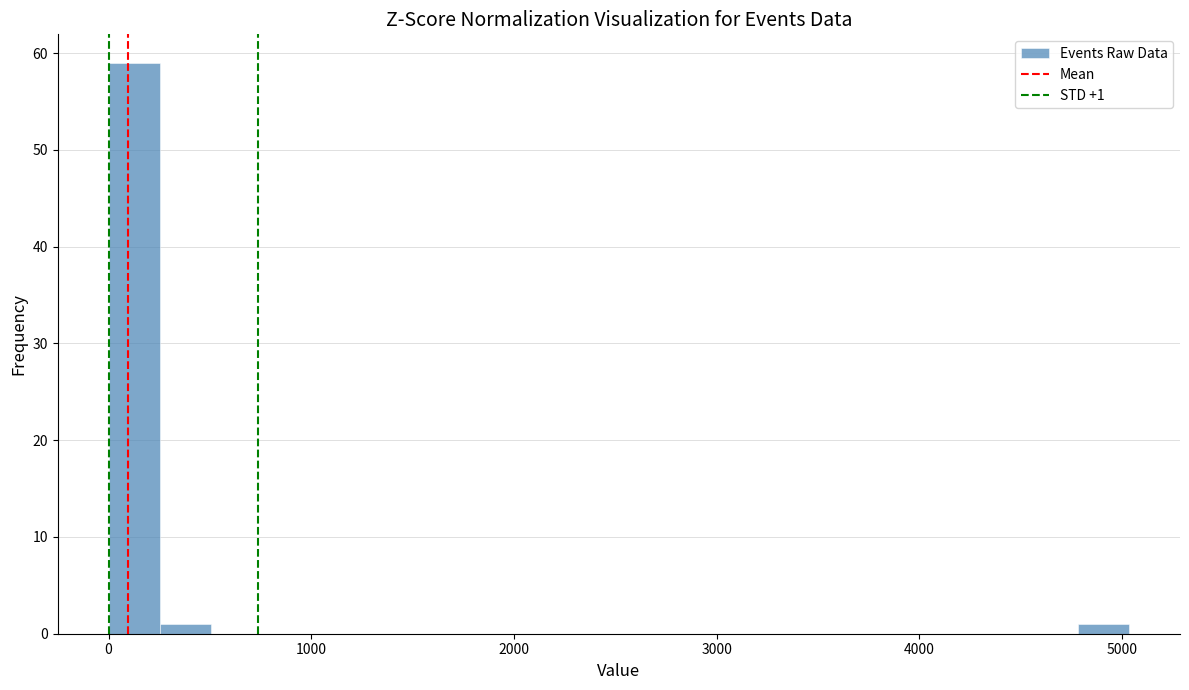

Read against the x-axis, roughly where is the centre of the tallest bar?

100